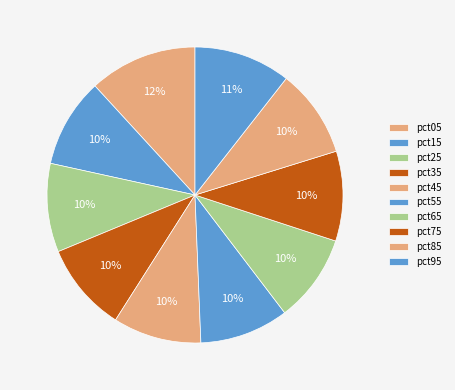

How much of the chart is everything except pct55?

90.3%